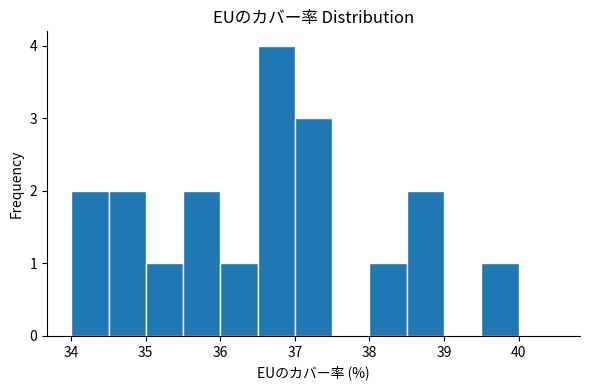

Reading left to right, transcribe this chart: for each bar, give the range it covers on the x-axis and its height. The values are not printed on the chart, so give them approximately, as read against the axis.

34.0 to 34.5: 2
34.5 to 35.0: 2
35.0 to 35.5: 1
35.5 to 36.0: 2
36.0 to 36.5: 1
36.5 to 37.0: 4
37.0 to 37.5: 3
37.5 to 38.0: 0
38.0 to 38.5: 1
38.5 to 39.0: 2
39.0 to 39.5: 0
39.5 to 40.0: 1
40.0 to 40.5: 0